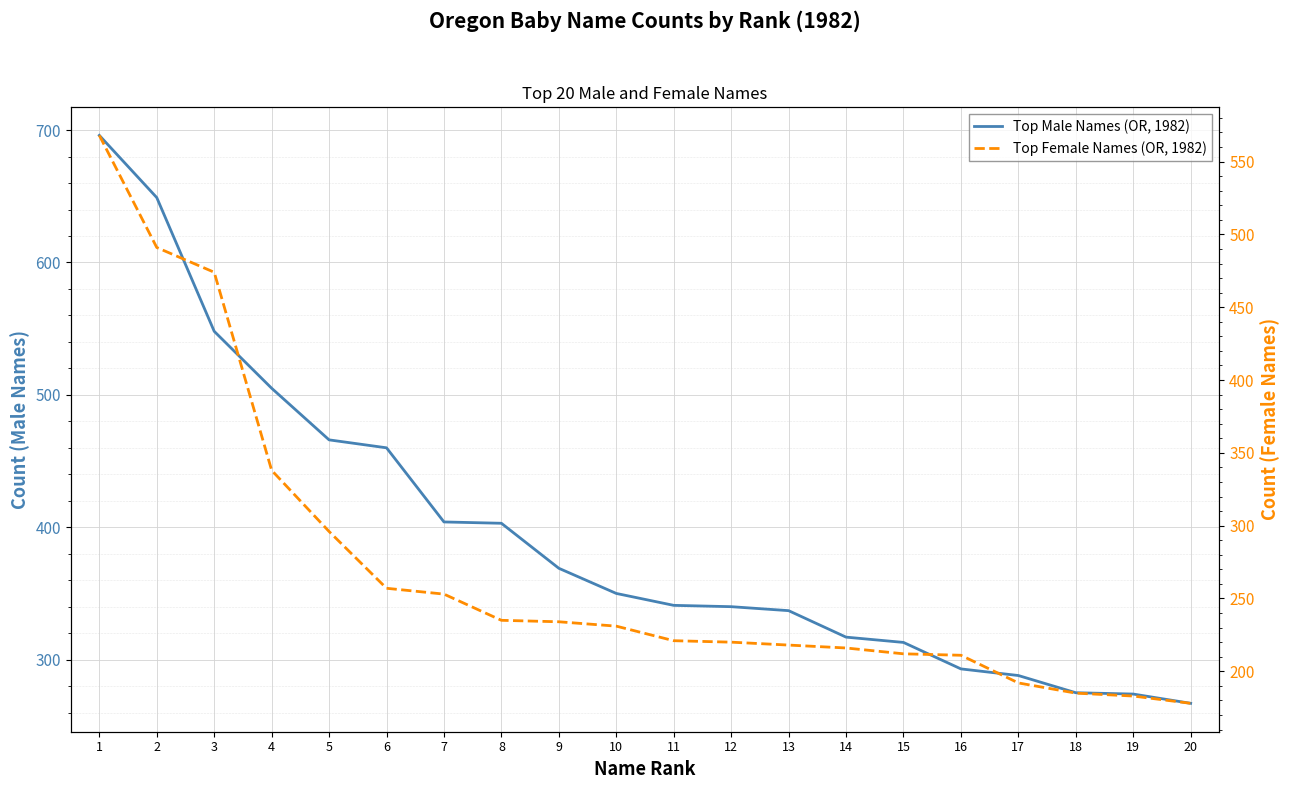

The Top Male Names (OR, 1982) series shows 460 at 6. True or false?

True